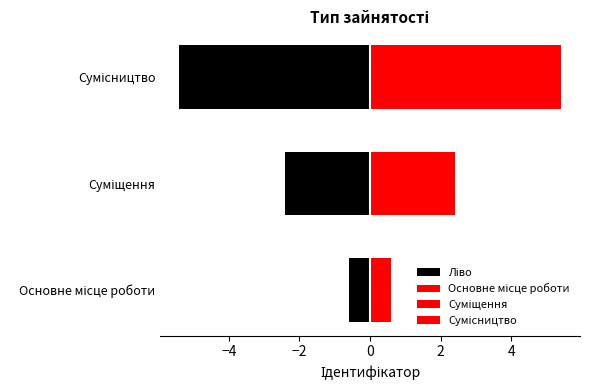

What is the label of the 1st bar from the right?

Сумісництво